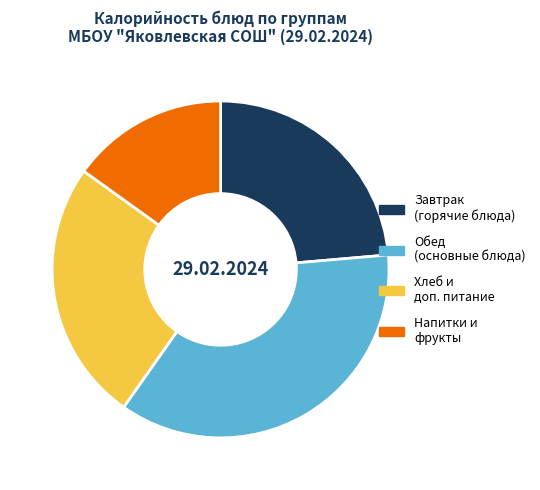

Do Завтрак (горячие блюда) and Хлеб и доп. питание together represent more than half of the pie?

No